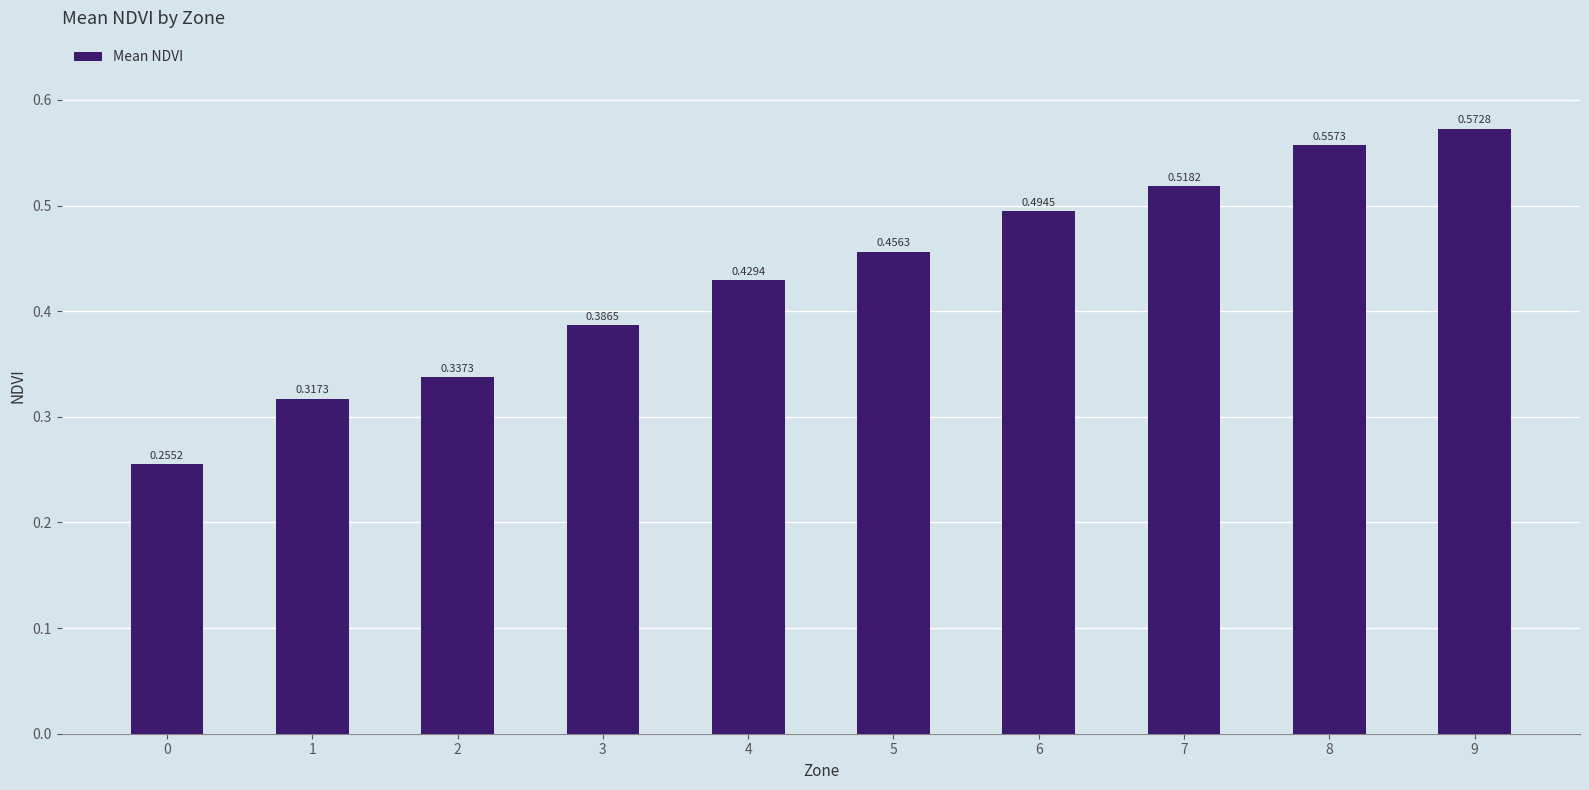

What is the change in value from 1 to 8?

+0.2